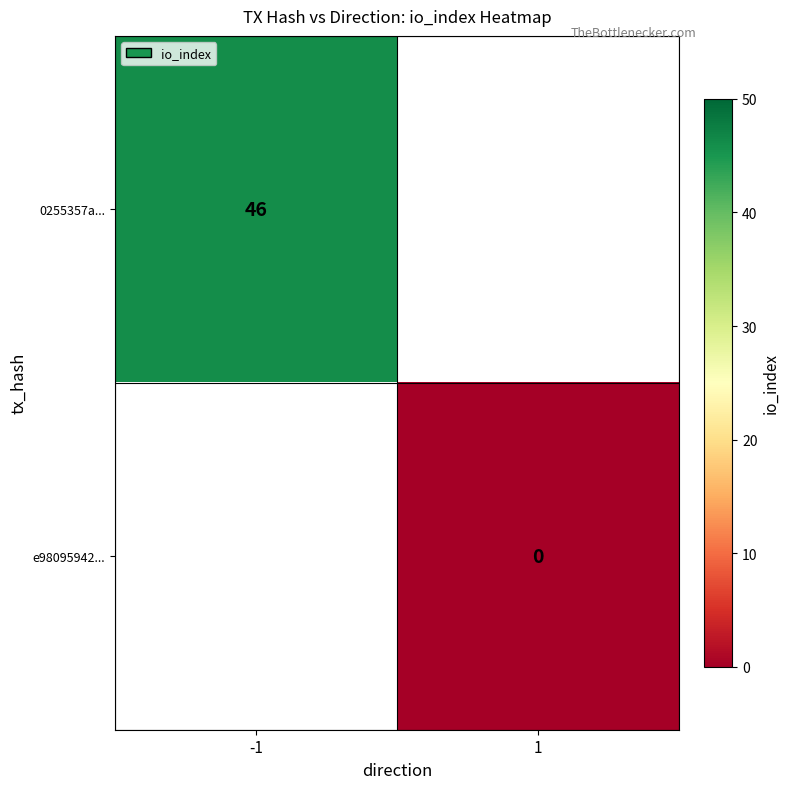

Is it true that 0255357a... equals 62 at -1?

False